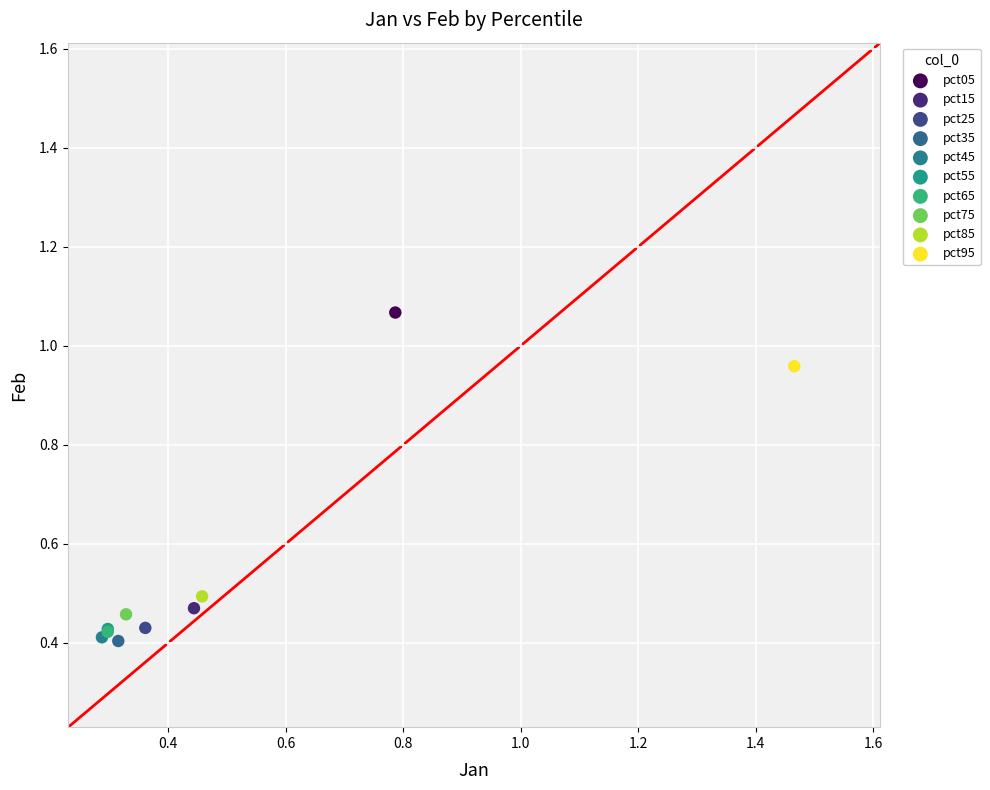

What are all the series names shown in the legend?

pct05, pct15, pct25, pct35, pct45, pct55, pct65, pct75, pct85, pct95